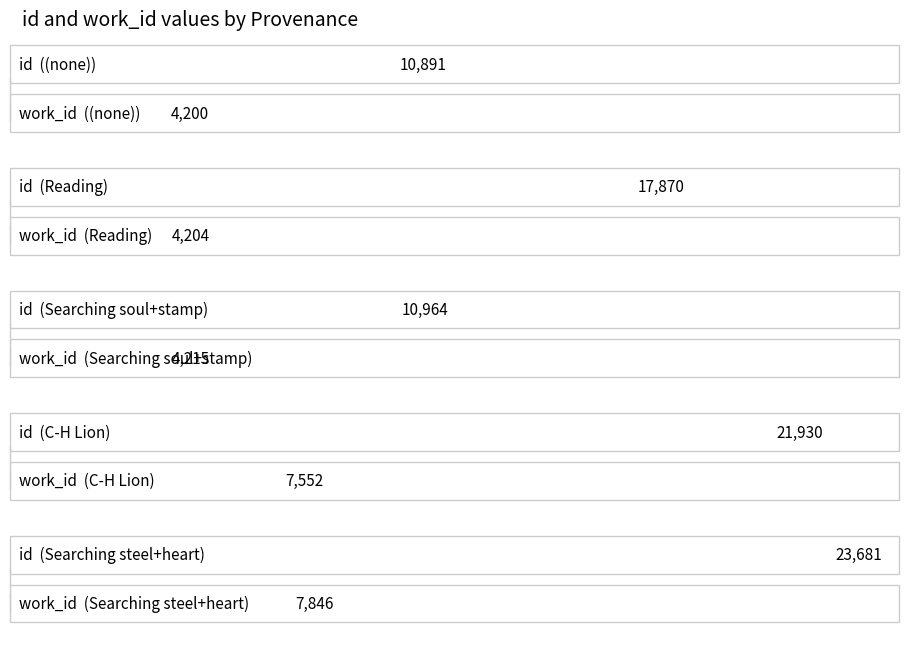

Does the chart contain stacked bars?

No